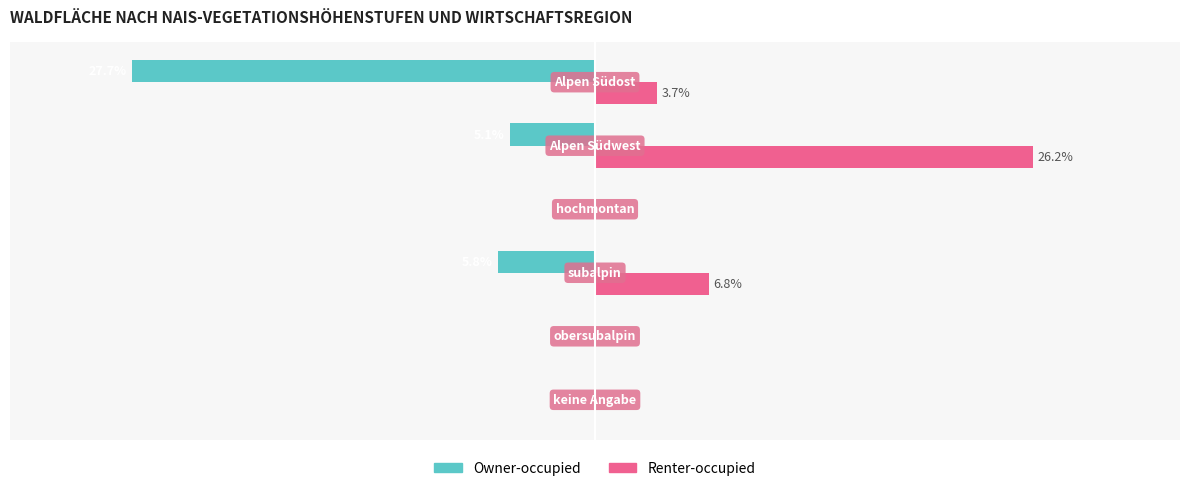

Which series has the largest total across all categories?

Renter-occupied